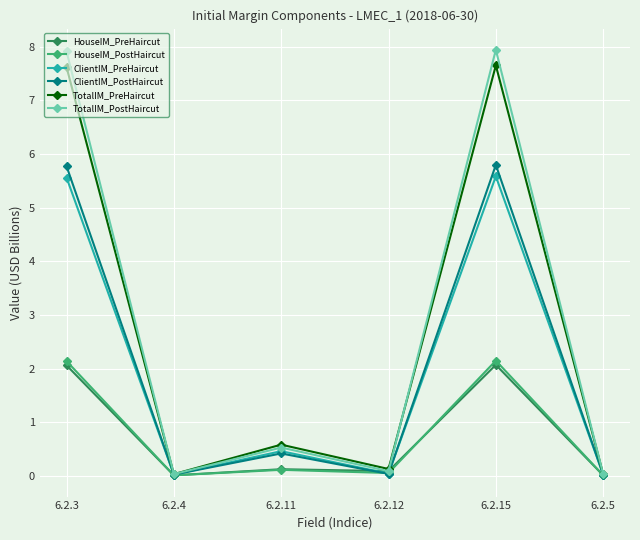

Which series has the largest total across all categories?

TotalIM_PostHaircut